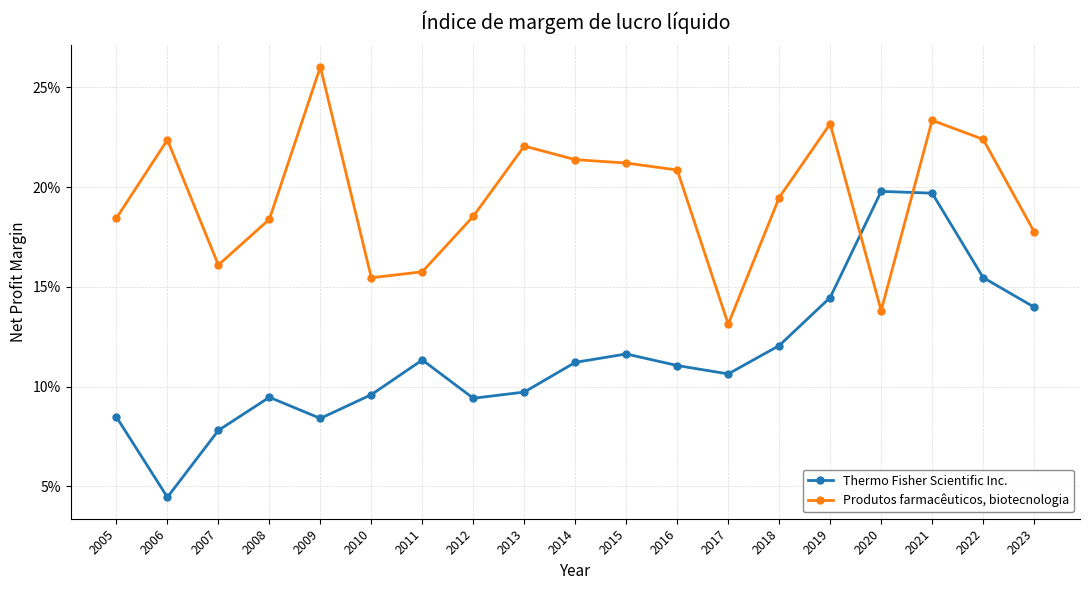

What is the difference between the highest and lowest values at 2020?

0.1